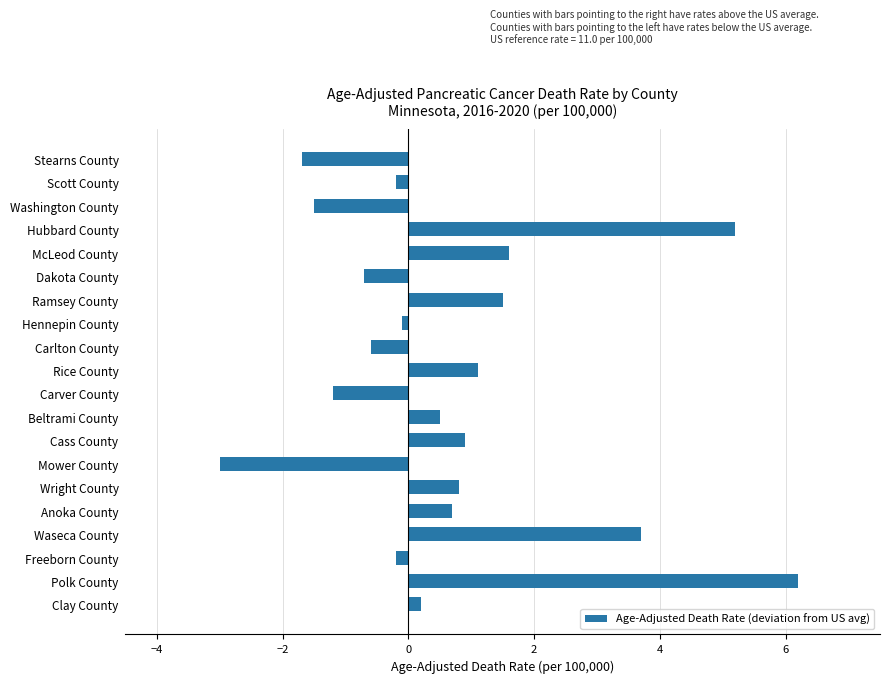

Which category has the highest value across all series?

Polk County